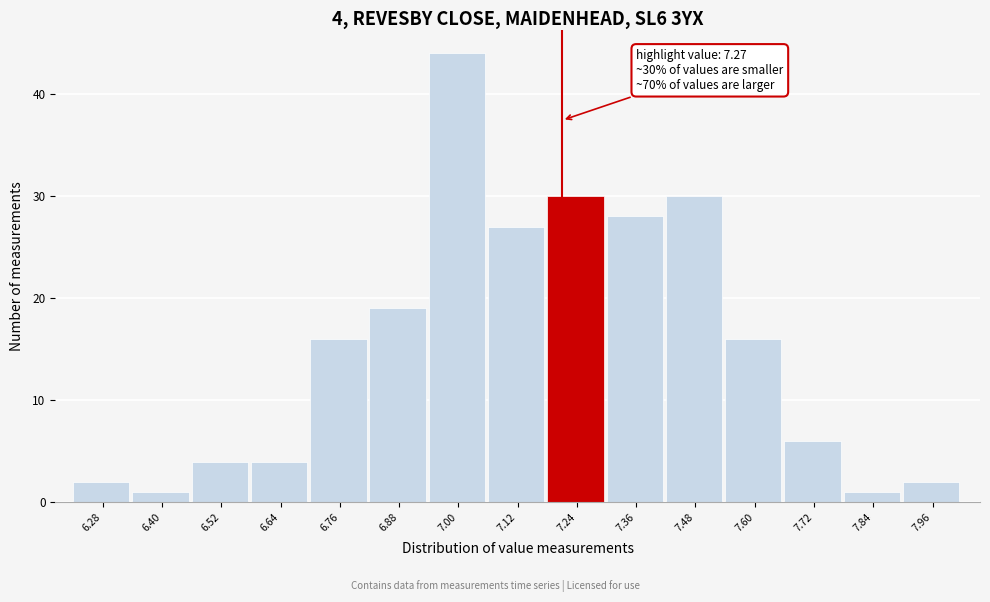

Reading left to right, list all the values displayed in this chart.

2	1	4	4	16	19	44	27	30	28	30	16	6	1	2